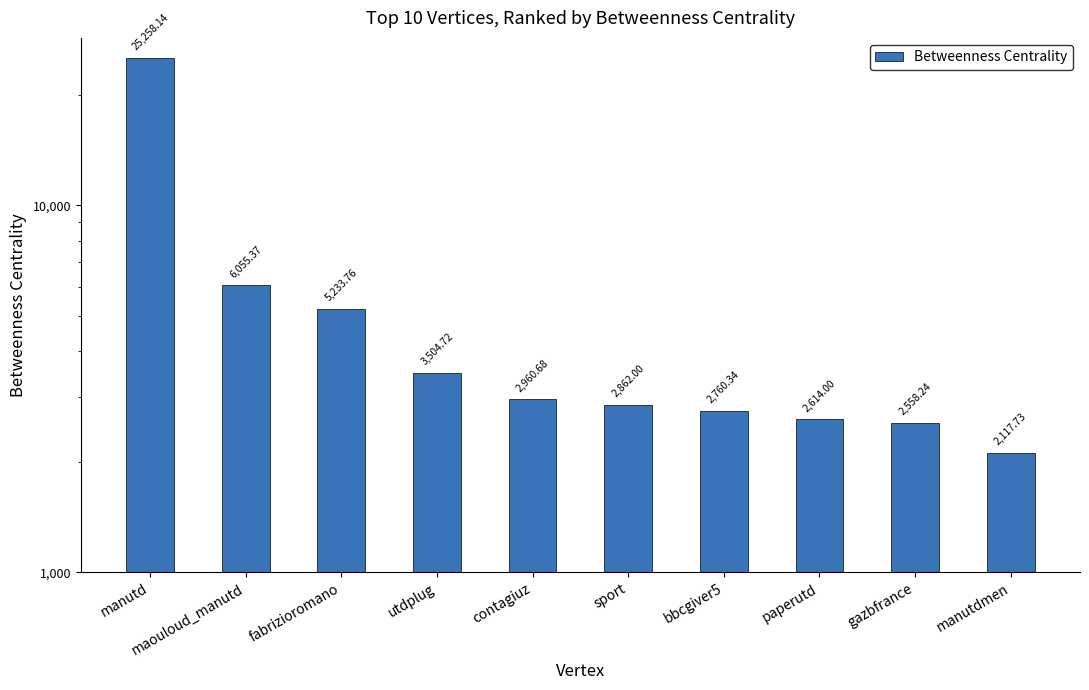

What is the label of the 8th bar from the right?

fabrizioromano